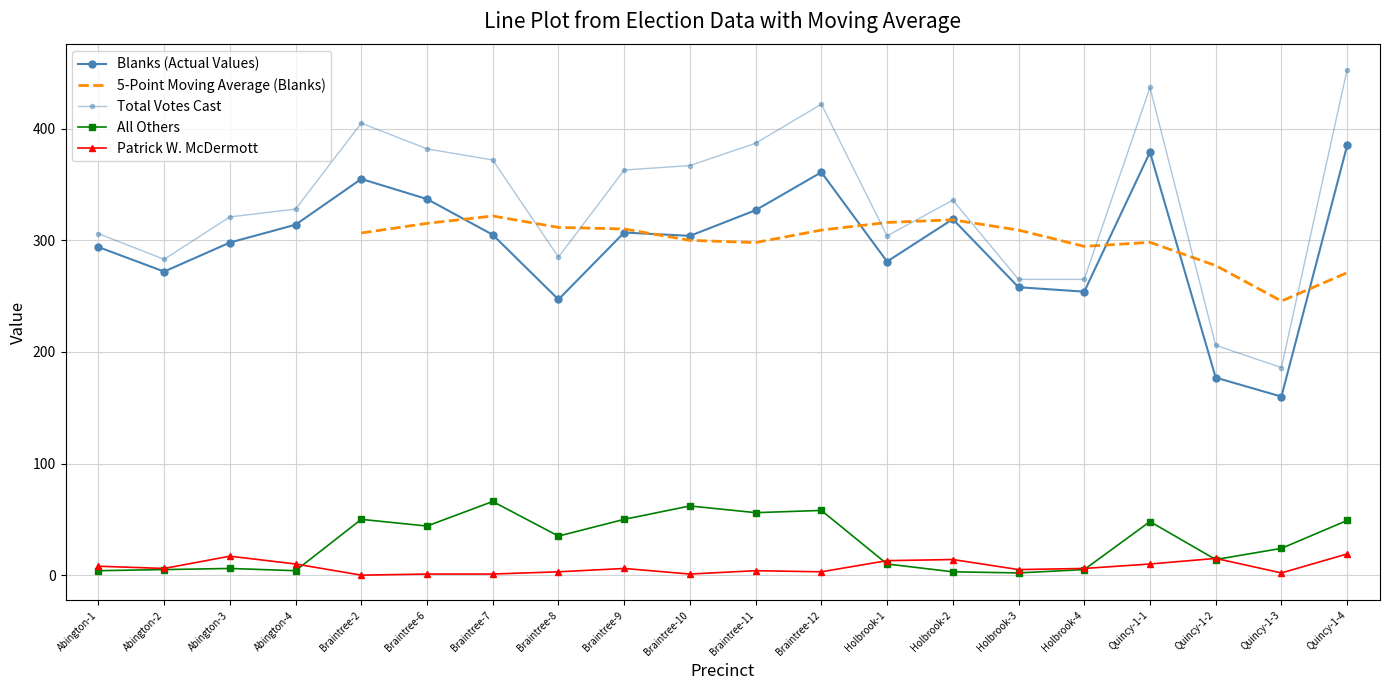

At which category does Total Votes Cast reach its first local peak?

Braintree-2